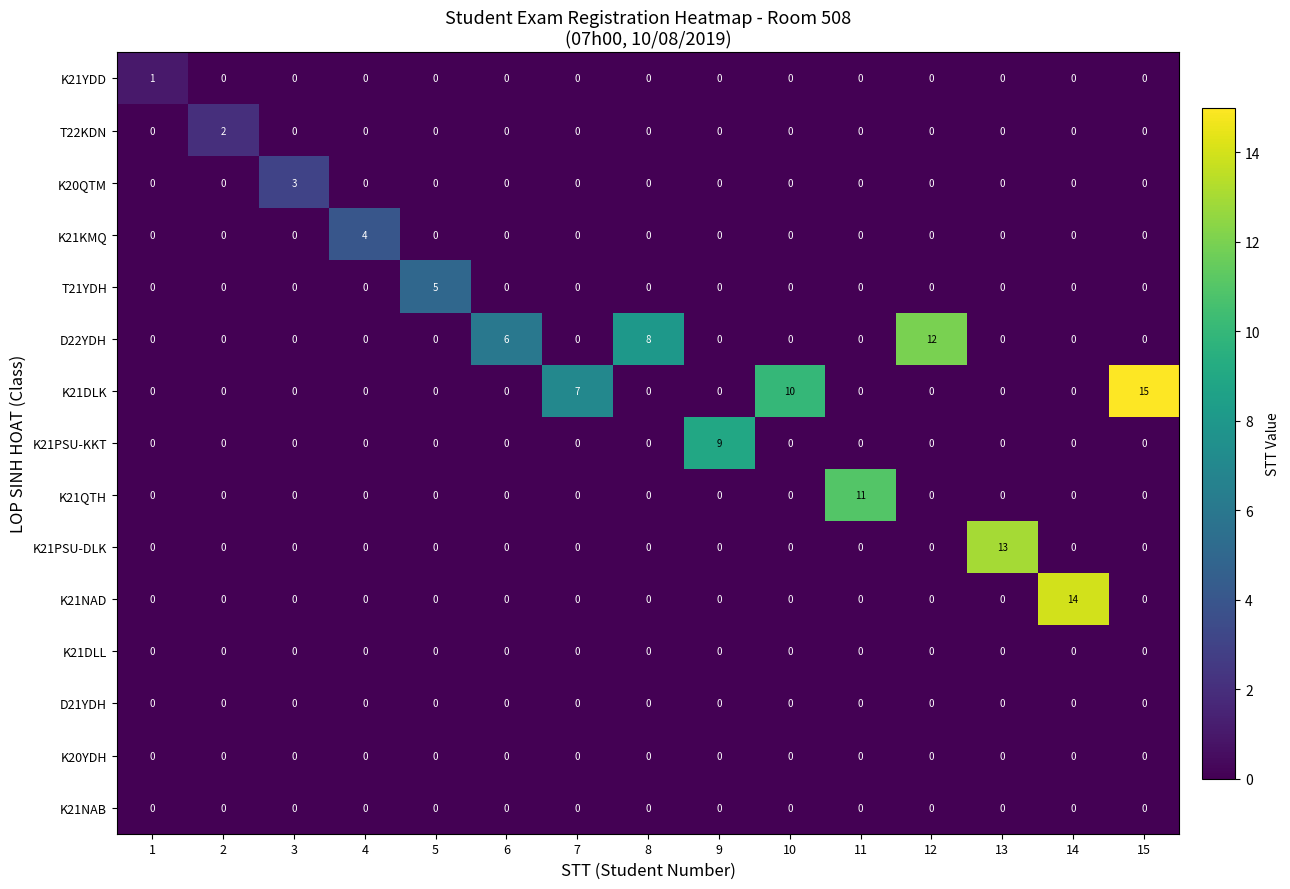

How many distinct data groups are displayed?

15